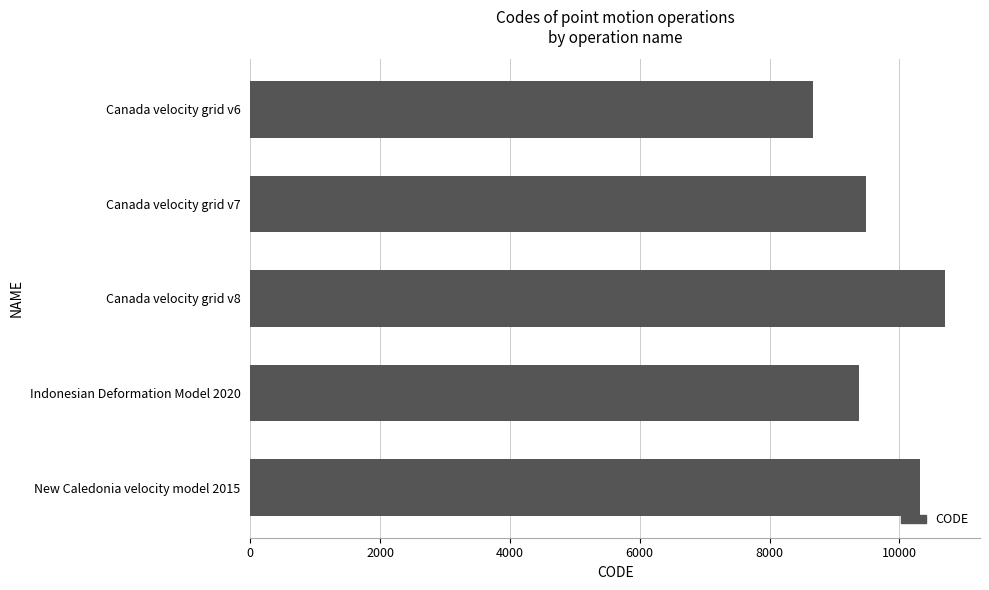

At which category does the chart reach its minimum across all series?

Canada velocity grid v6